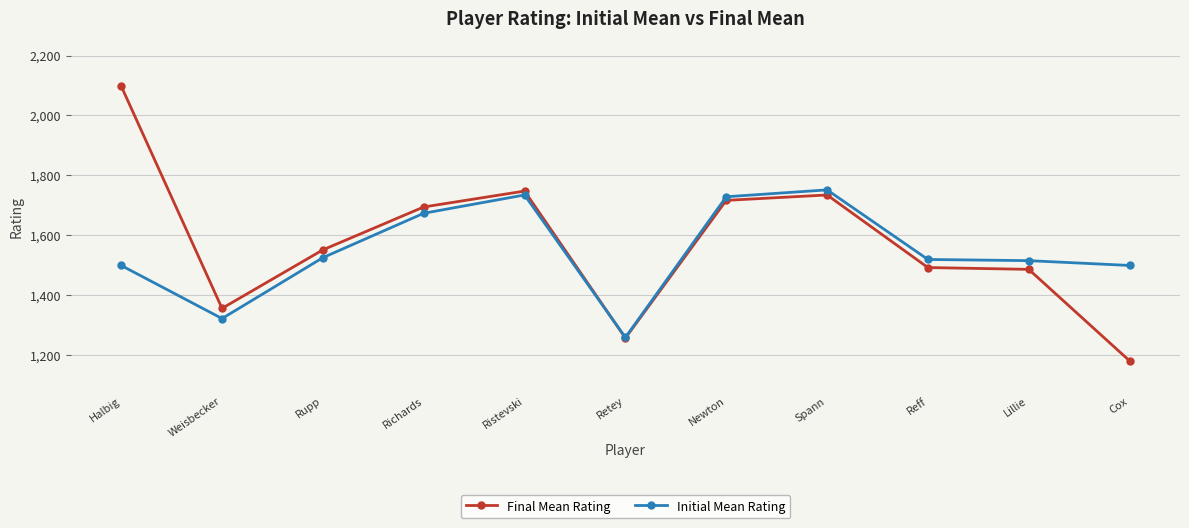

Where is the first local minimum for Initial Mean Rating?

Weisbecker